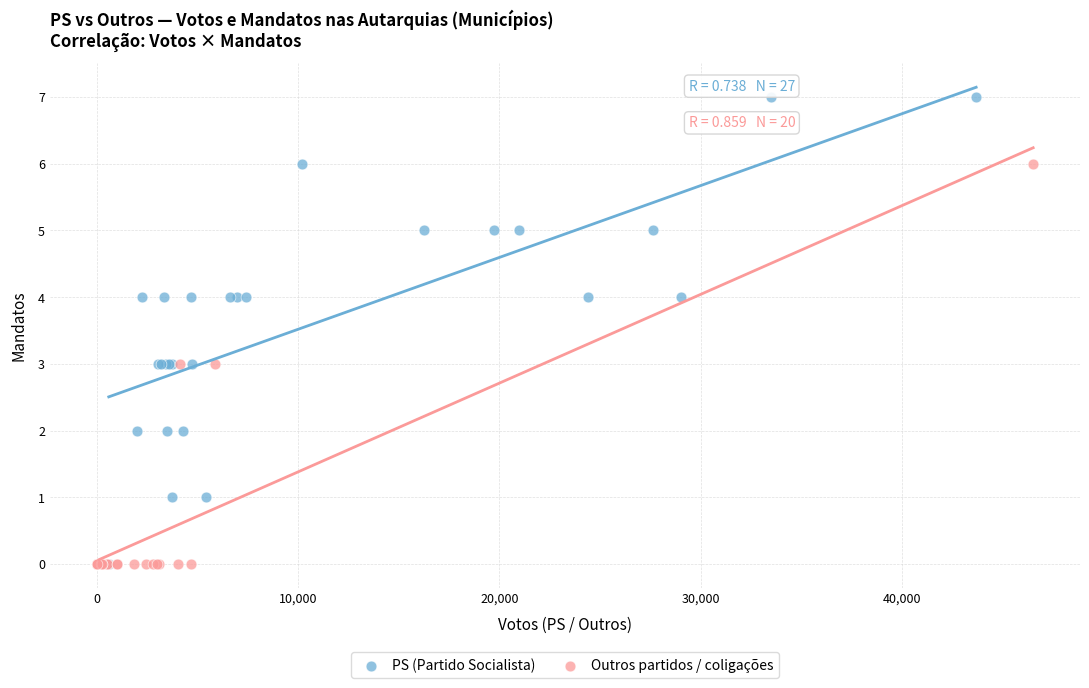

Which series has the widest spread of Y values?

PS (Partido Socialista)